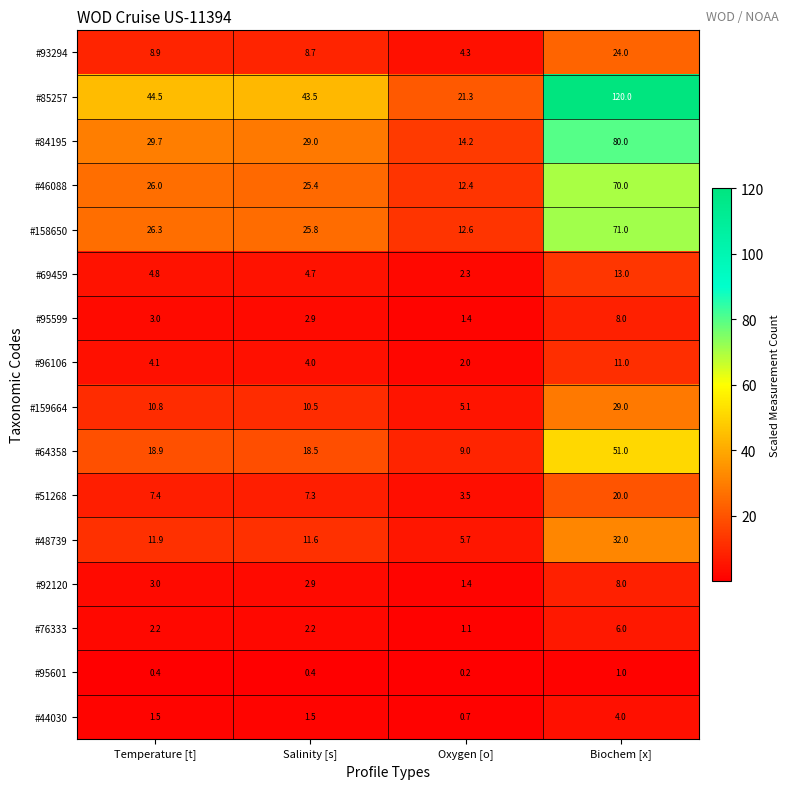

Which series has the largest total across all categories?

#85257